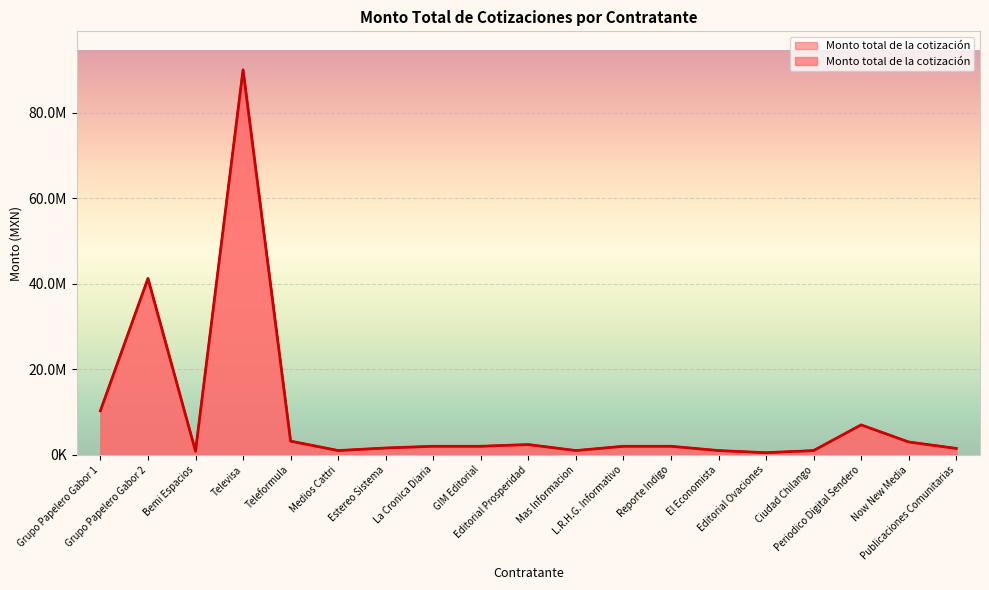

How many data points does each series have?

19